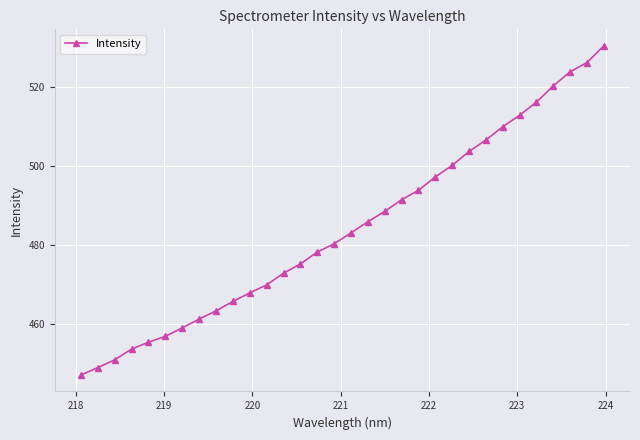

What is the difference between the maximum and minimum values?

83.6